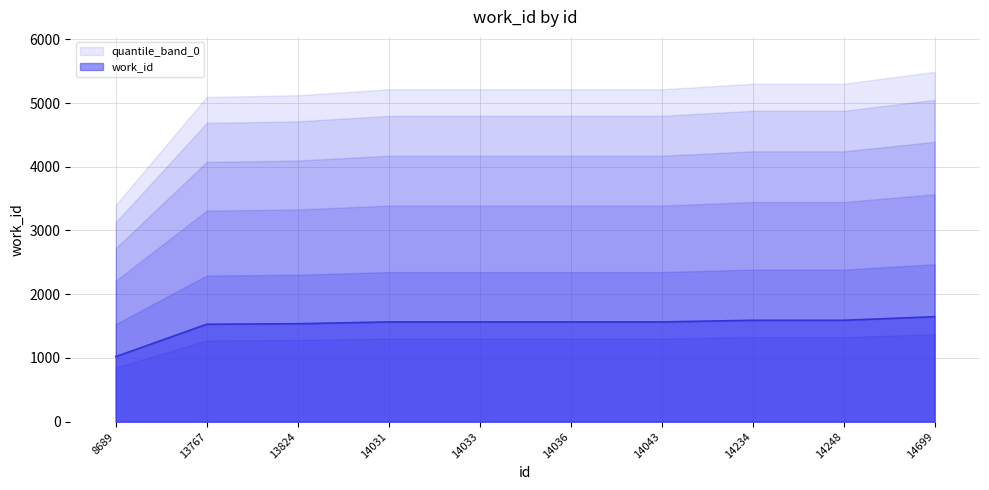

Where does the data first go above 1564?

14031